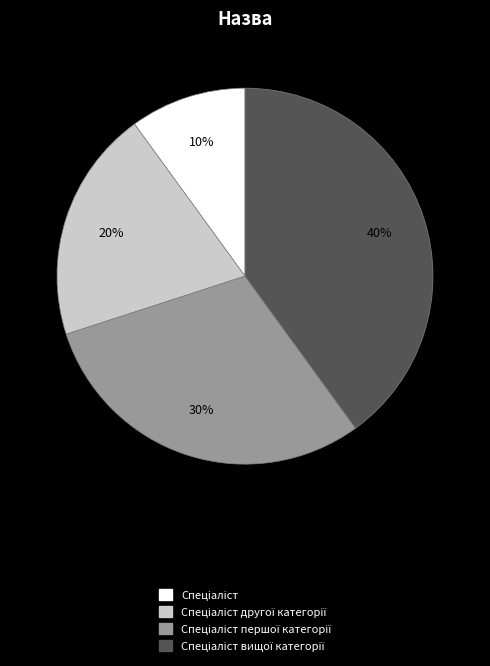

To the nearest percent, what is the average slice percentage?

25%